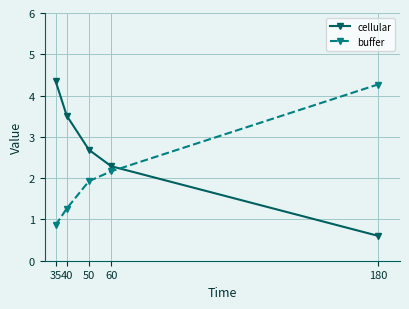

At which label is cellular closest to 2?

60